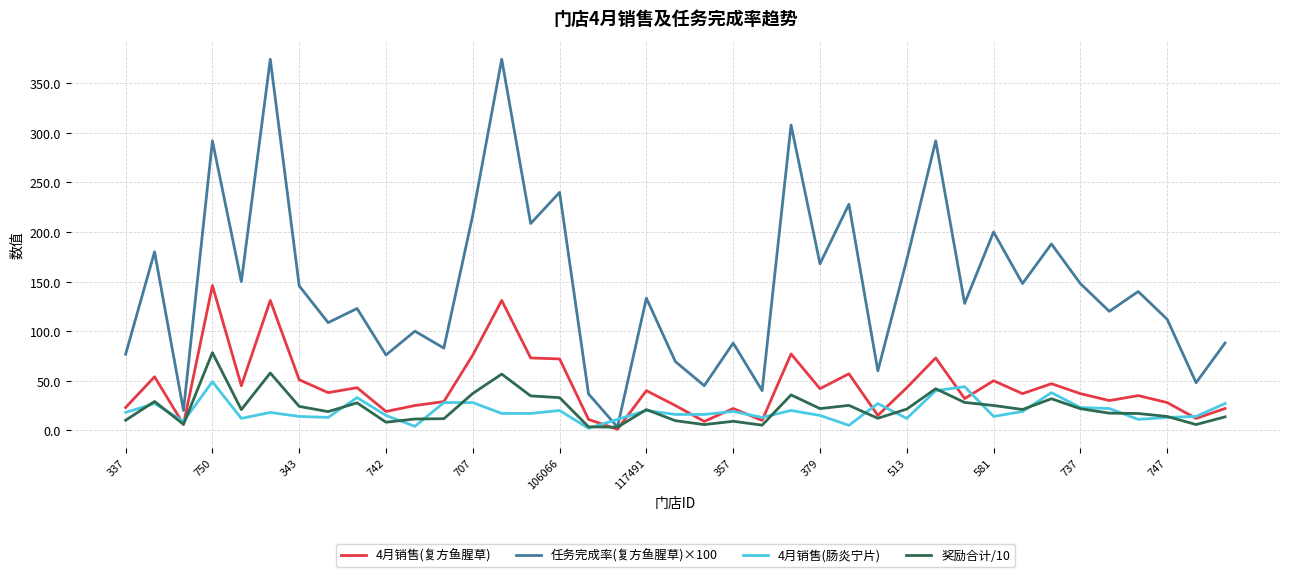

What is the greatest value displayed?

374.3